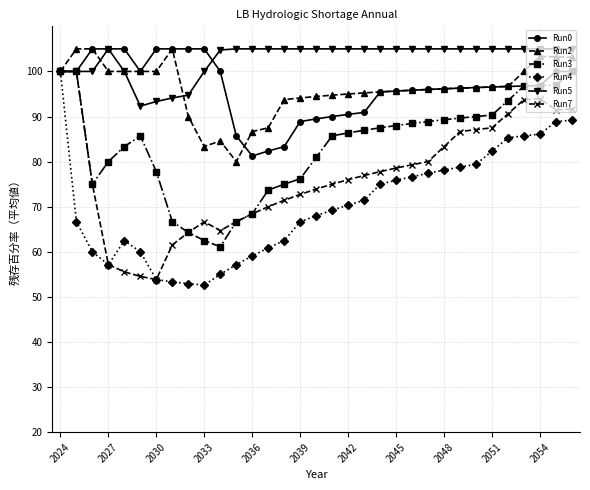

What is the value of the Run4 point at the 1st from the left?

100.0